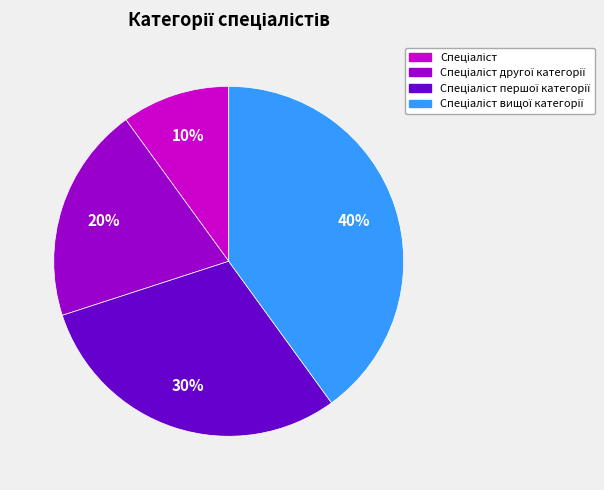

To the nearest percent, what is the difference between the largest and smallest slice percentages?

30%